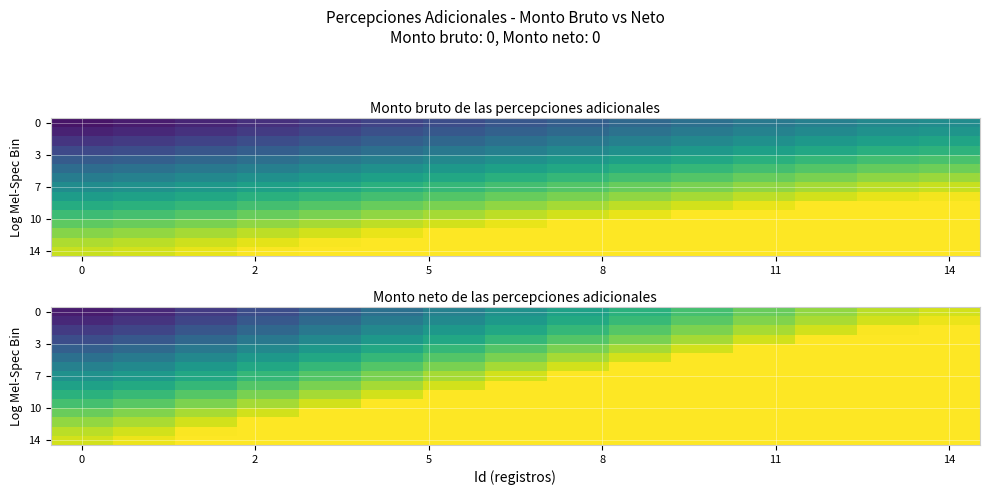

How many data points in 14 are less than 1?

2